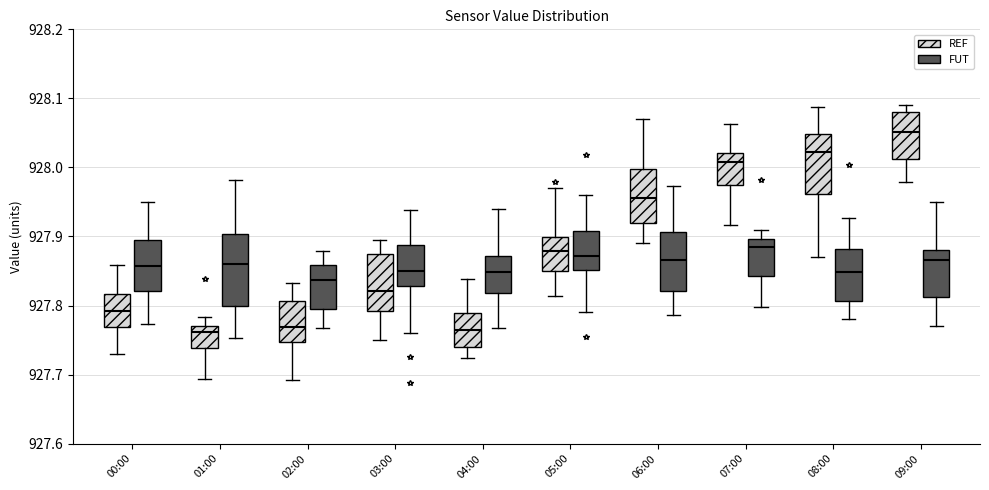

Reading left to right, read every box against the y-axis: the position of its median line, the range the box covers, and the ends of its whiskers. The values are not printed on the chart, so give them approximately, as read against the axis.

00:00 (REF): median 927.79, box 927.77 to 927.82, whiskers 927.73 to 927.86
00:00 (FUT): median 927.86, box 927.82 to 927.90, whiskers 927.77 to 927.95
01:00 (REF): median 927.76, box 927.74 to 927.77, whiskers 927.69 to 927.78
01:00 (FUT): median 927.86, box 927.80 to 927.90, whiskers 927.75 to 927.98
02:00 (REF): median 927.77, box 927.75 to 927.81, whiskers 927.69 to 927.83
02:00 (FUT): median 927.84, box 927.80 to 927.86, whiskers 927.77 to 927.88
03:00 (REF): median 927.82, box 927.79 to 927.88, whiskers 927.75 to 927.90
03:00 (FUT): median 927.85, box 927.83 to 927.89, whiskers 927.76 to 927.94
04:00 (REF): median 927.77, box 927.74 to 927.79, whiskers 927.72 to 927.84
04:00 (FUT): median 927.85, box 927.82 to 927.87, whiskers 927.77 to 927.94
05:00 (REF): median 927.88, box 927.85 to 927.90, whiskers 927.81 to 927.97
05:00 (FUT): median 927.87, box 927.85 to 927.91, whiskers 927.79 to 927.96
06:00 (REF): median 927.96, box 927.92 to 928.00, whiskers 927.89 to 928.07
06:00 (FUT): median 927.87, box 927.82 to 927.91, whiskers 927.79 to 927.97
07:00 (REF): median 928.01, box 927.98 to 928.02, whiskers 927.92 to 928.06
07:00 (FUT): median 927.88, box 927.84 to 927.90, whiskers 927.80 to 927.91
08:00 (REF): median 928.02, box 927.96 to 928.05, whiskers 927.87 to 928.09
08:00 (FUT): median 927.85, box 927.81 to 927.88, whiskers 927.78 to 927.93
09:00 (REF): median 928.05, box 928.01 to 928.08, whiskers 927.98 to 928.09
09:00 (FUT): median 927.87, box 927.81 to 927.88, whiskers 927.77 to 927.95